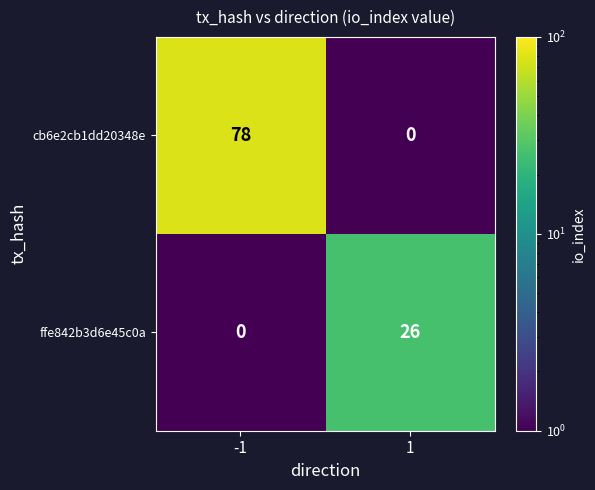

Which series changed the most between -1 and 1?

cb6e2cb1dd20348e